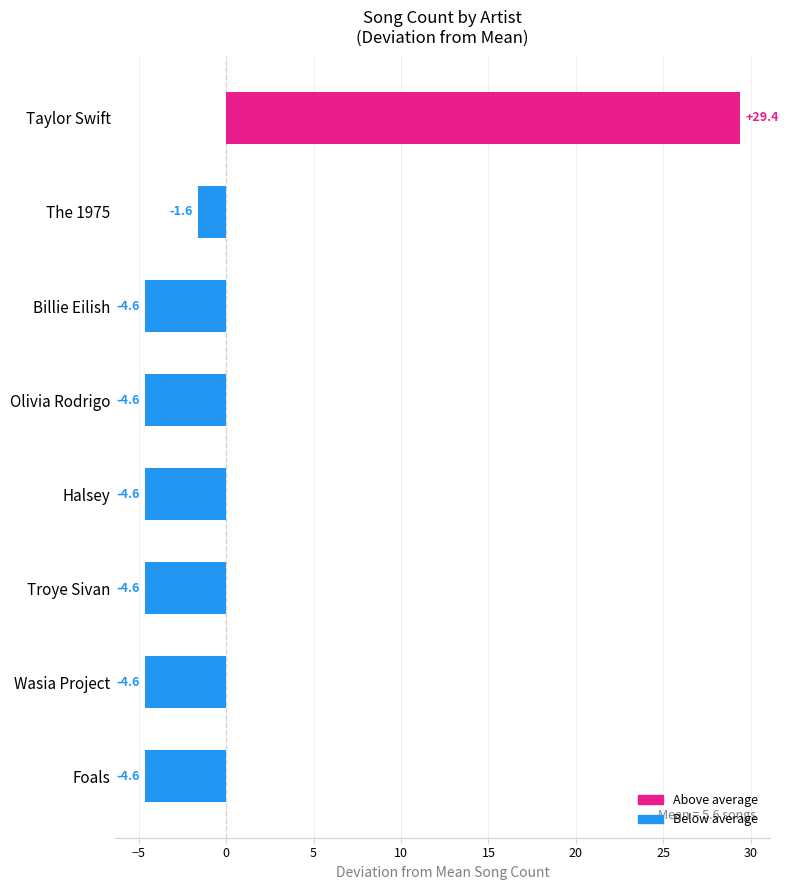

Where is the data nearest to the value 12?

The 1975